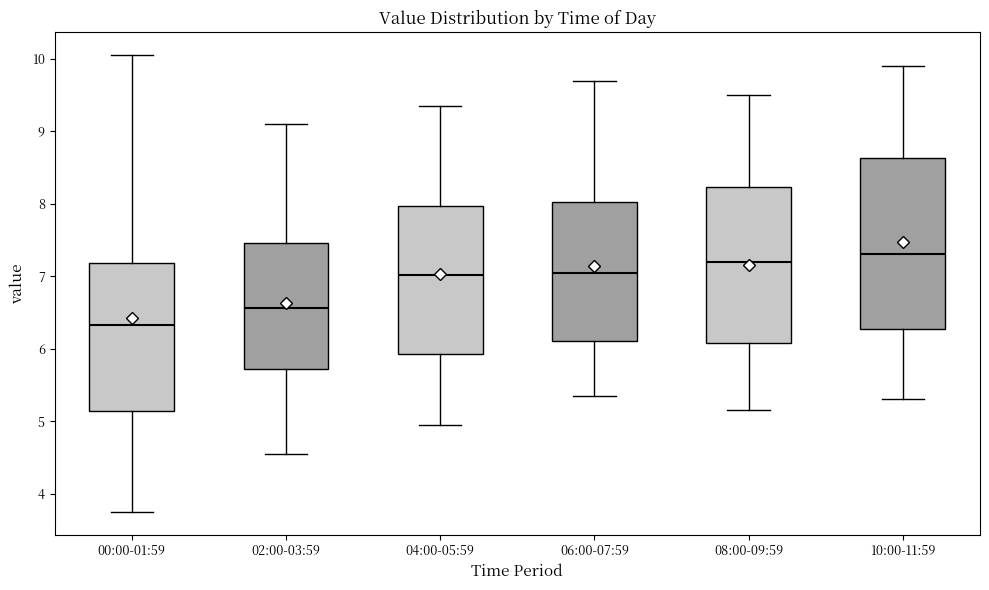

Where does the upper whisker of the box for 02:00-03:59 end on the y-axis? The values are not printed on the chart, so give them approximately, as read against the axis.

9.1